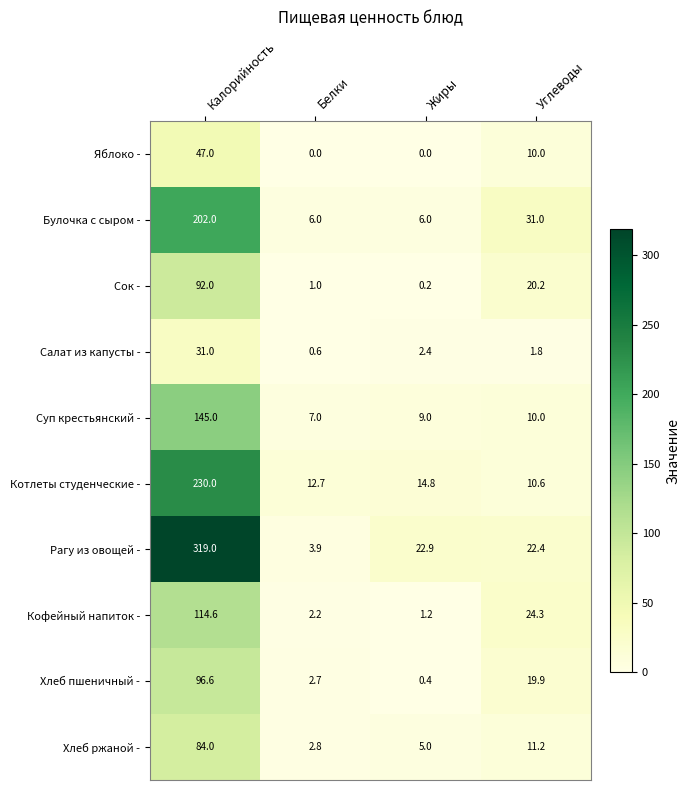

What is the difference between the maximum and minimum values in the Салат из капусты - series?

30.4